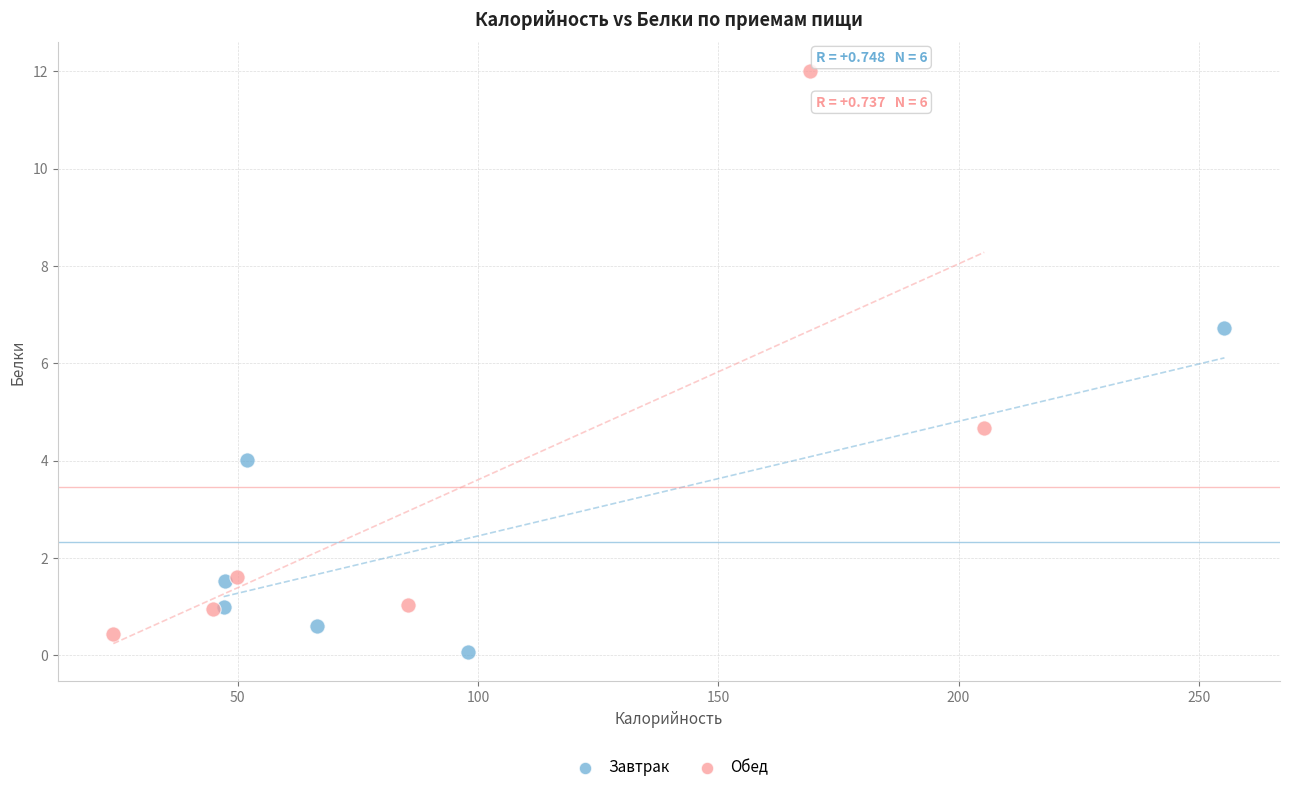

Which series contains the highest Y value?

Обед